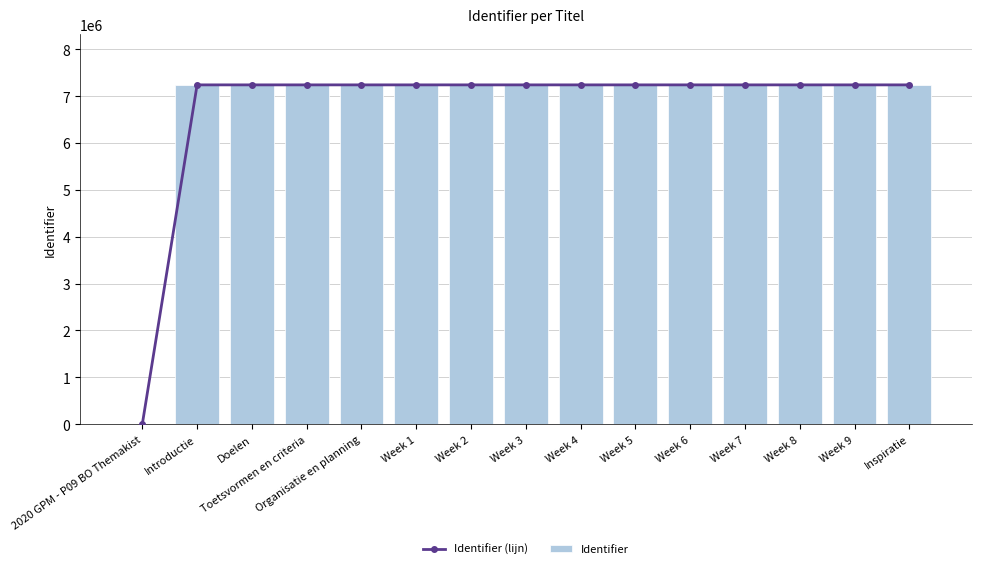

What is the value of the Identifier (lijn) bar at the 7th from the left?

7239238